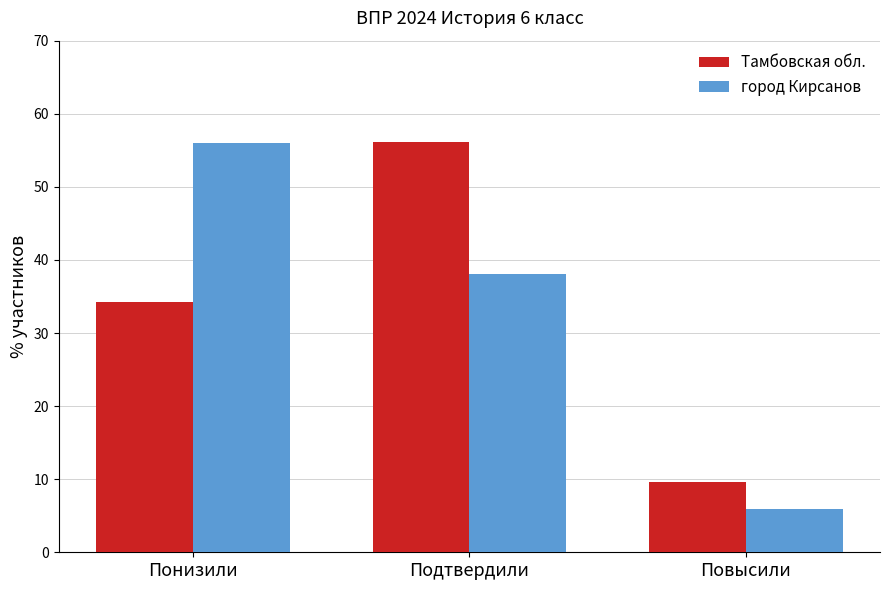

Is the value of город Кирсанов at Повысили greater than the value of Тамбовская обл. at Повысили?

No